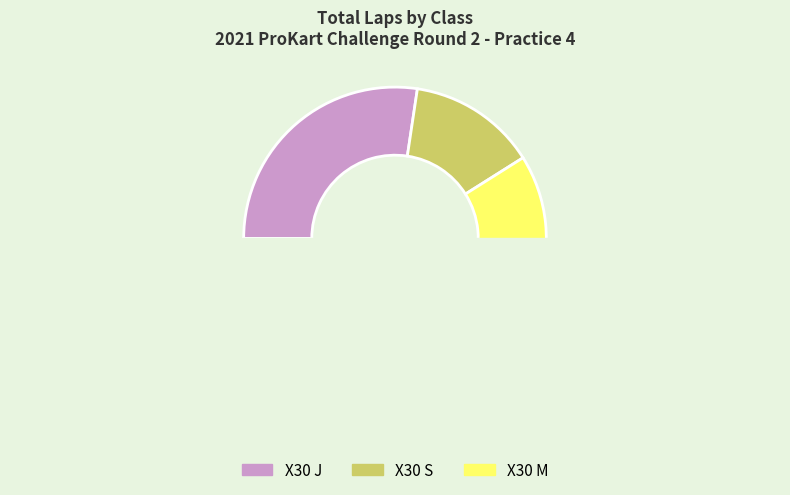

Which has a higher value, X30 J or X30 M?

X30 J